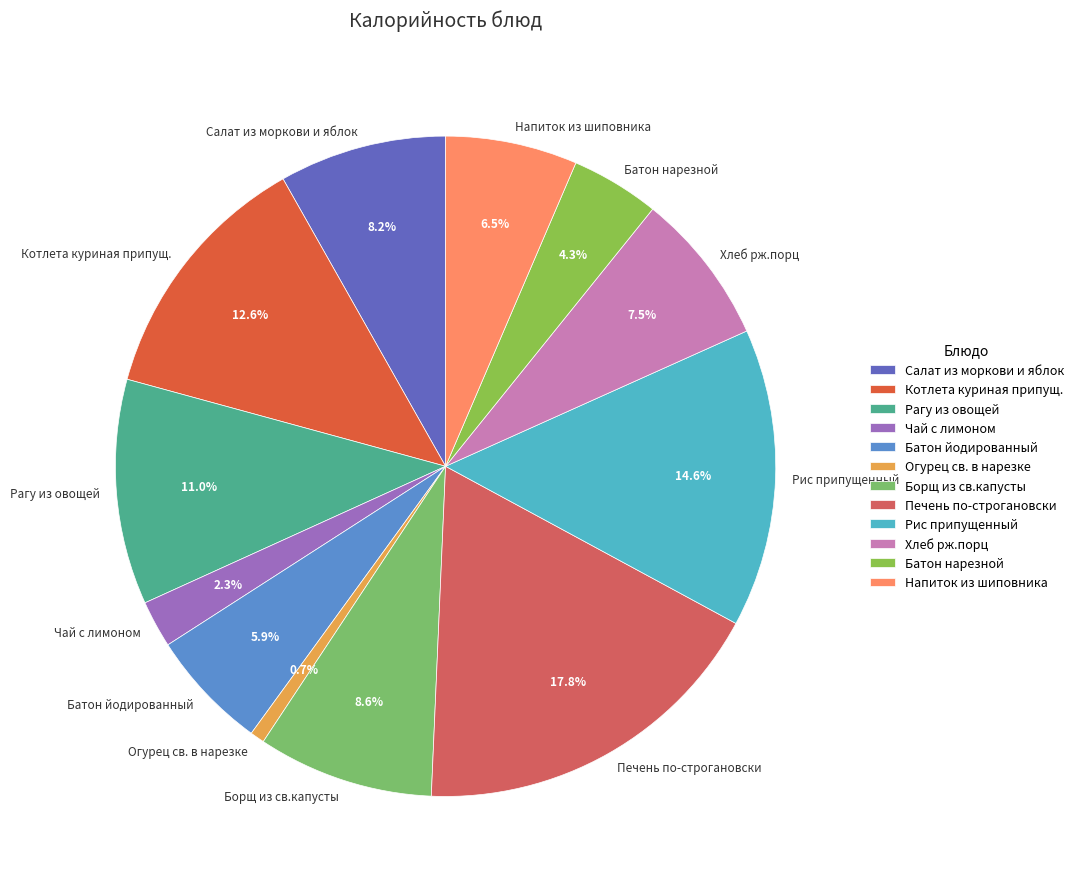

Combined, do Напиток из шиповника and Борщ из св.капусты account for over 50%?

No